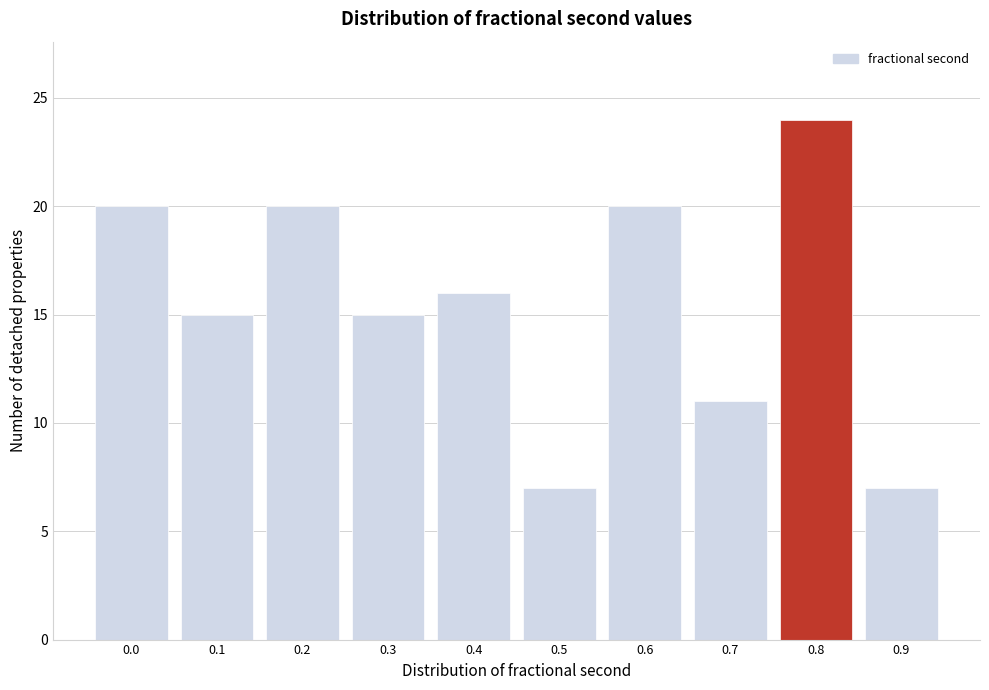

Reading left to right, transcribe all the data shown in this chart.

20	15	20	15	16	7	20	11	24	7